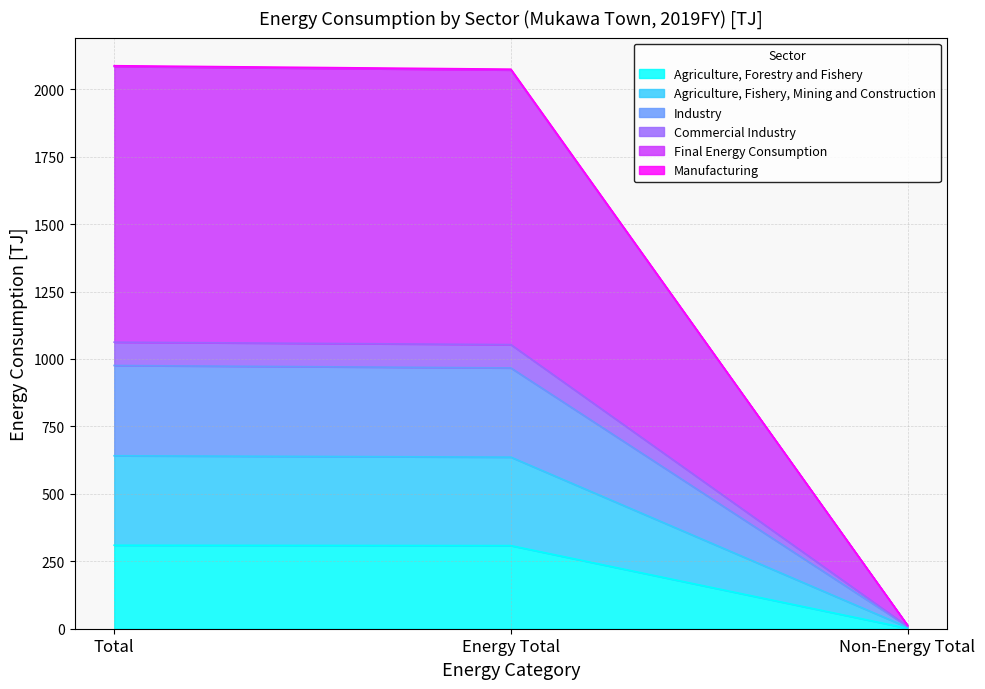

What is the label of the 3rd point from the left?

Non-Energy Total